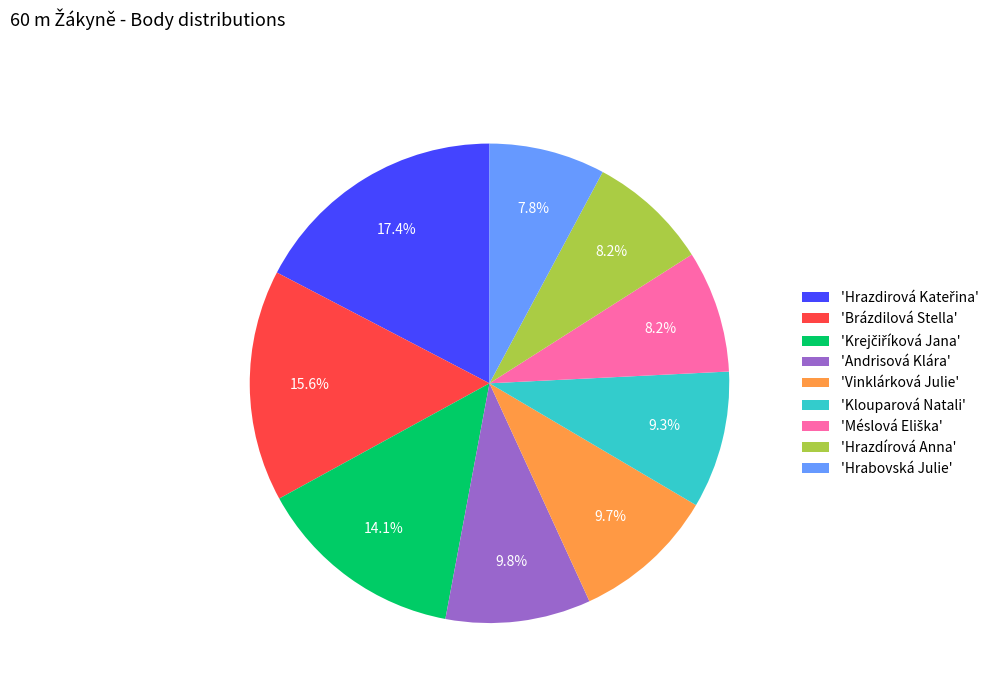

Do 'Klouparová Natali' and 'Hrazdírová Anna' together represent more than half of the pie?

No